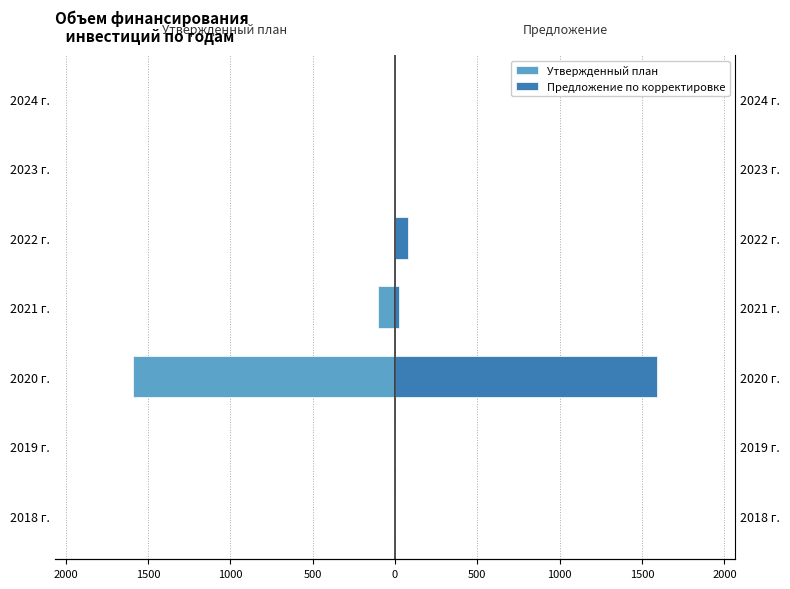

What are all the series names shown in the legend?

Утвержденный план, Предложение по корректировке